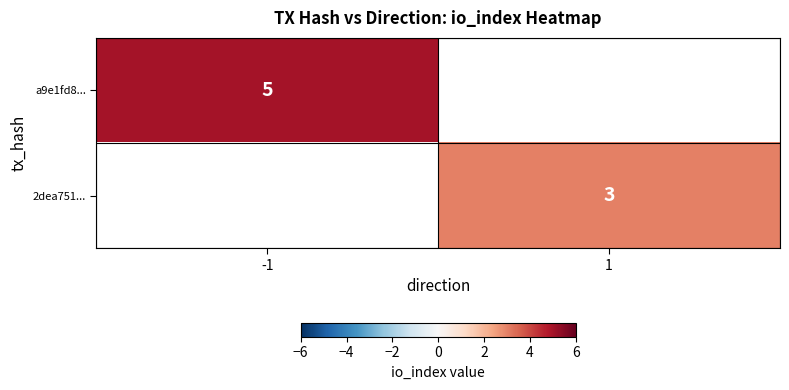

Which label corresponds to the smallest value in the chart?

1